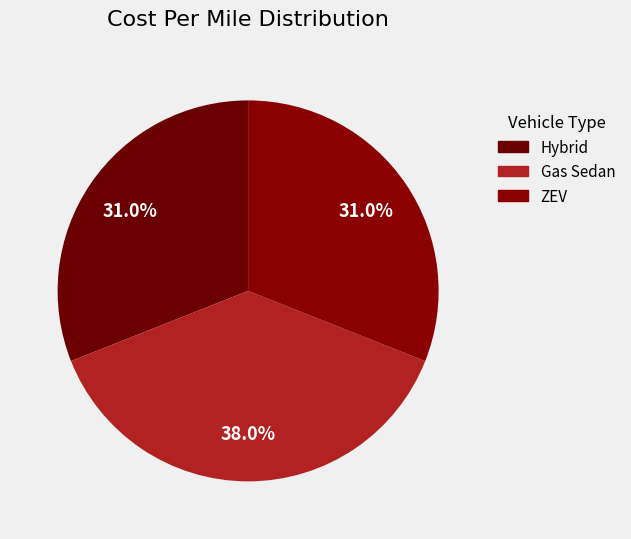

Is the sum of ZEV and Gas Sedan greater than half?

Yes